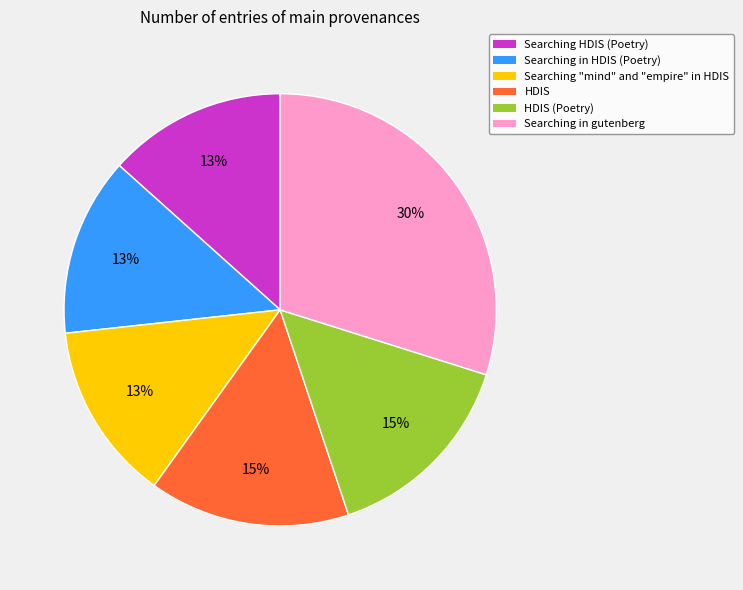

Approximately how many times larger is the value at Searching HDIS (Poetry) compared to Searching "mind" and "empire" in HDIS?

1.0